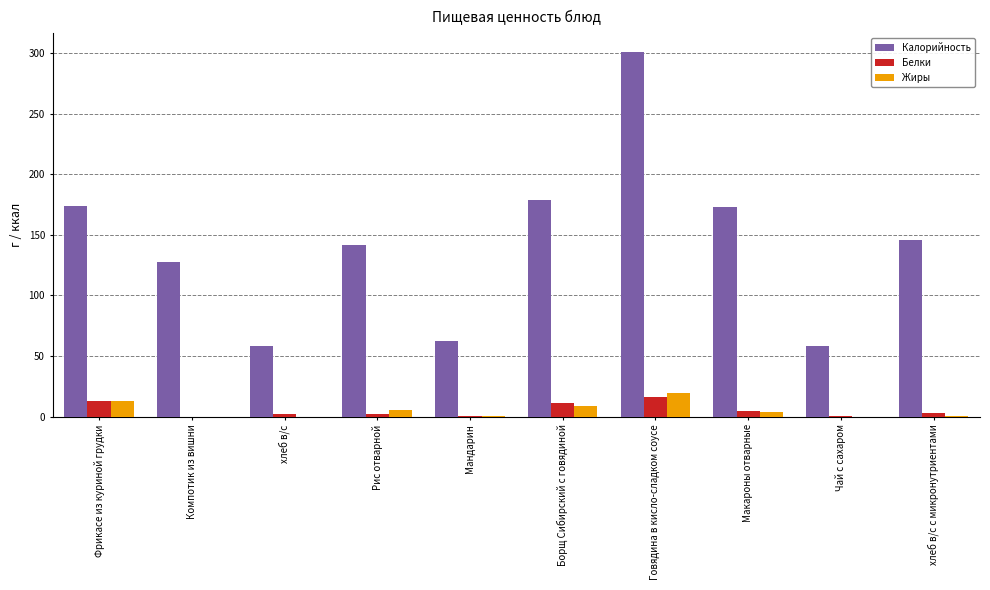

How many categories are shown in the chart?

10